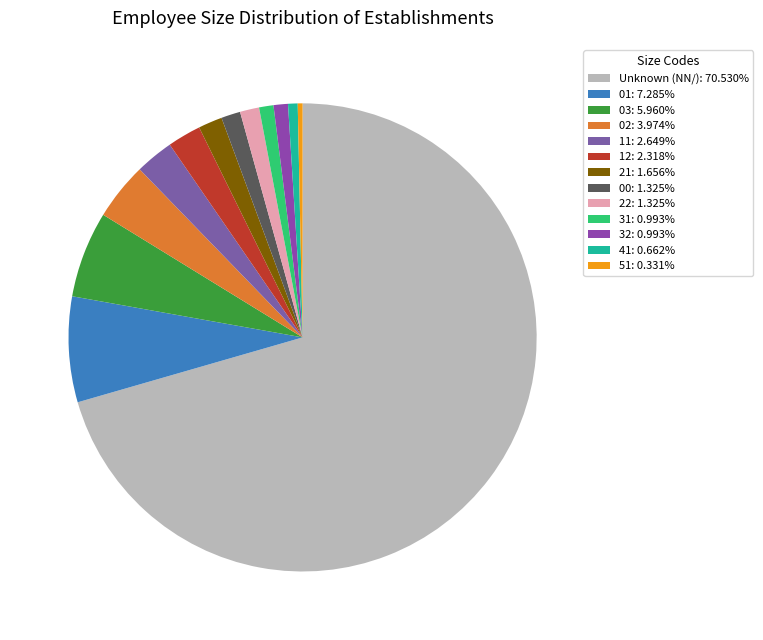

Does any single category account for the majority?

Yes